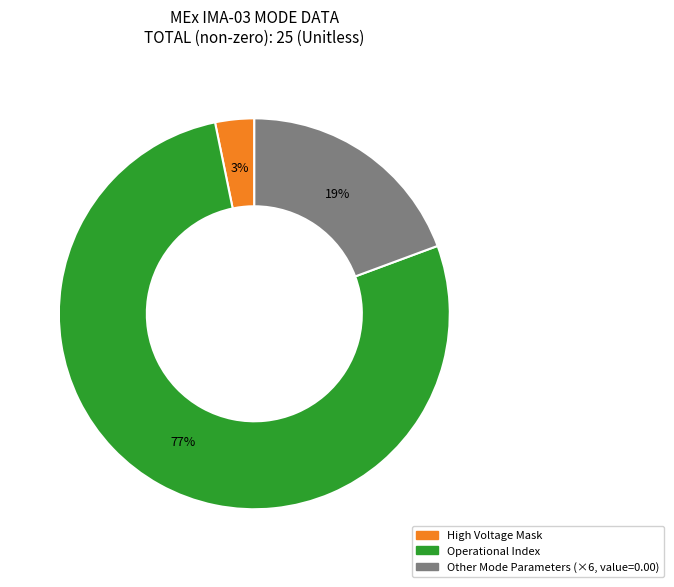

Which has a higher value, Other Mode Parameters (×6, value=0.00) or Operational Index?

Operational Index